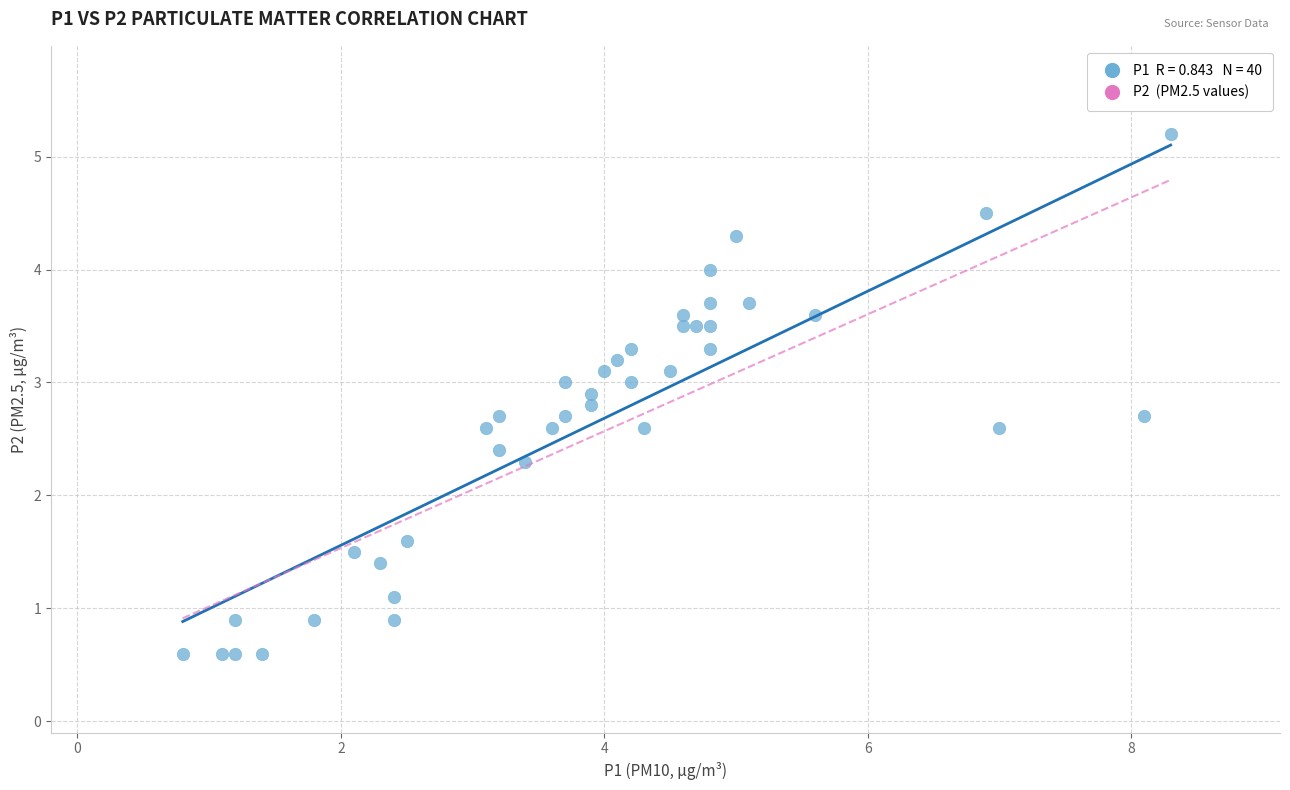

What is the range of X values (max minus min)?

7.5